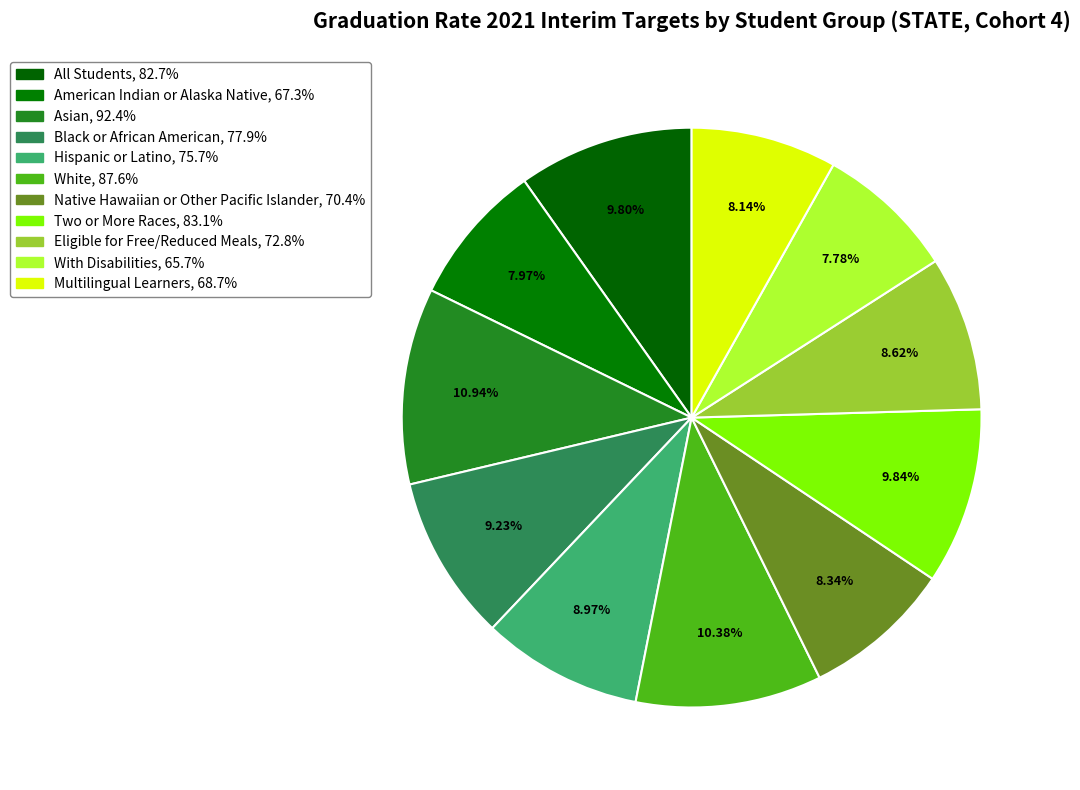

How many segments does this pie chart have?

11